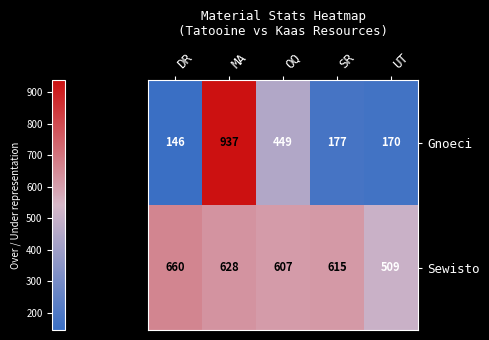

What is the spread (max minus min) of values at DR?

514